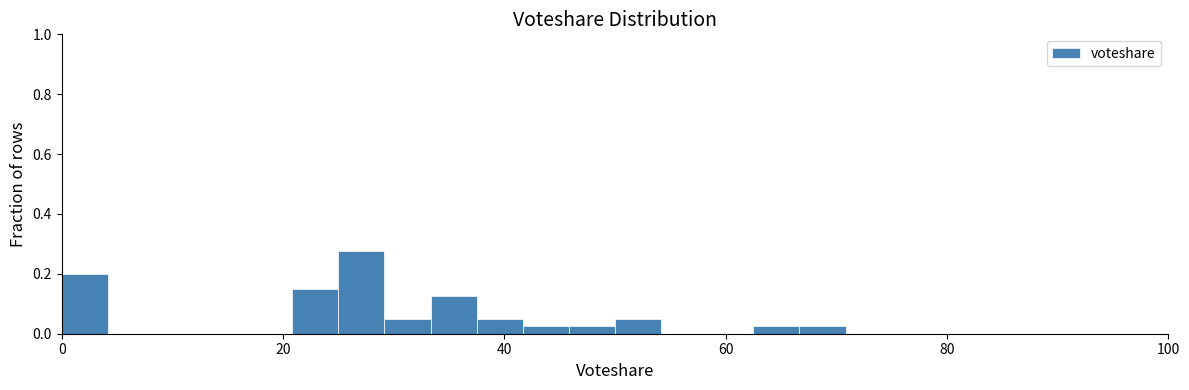

Read against the x-axis, roughly where is the centre of the tallest bar?

28